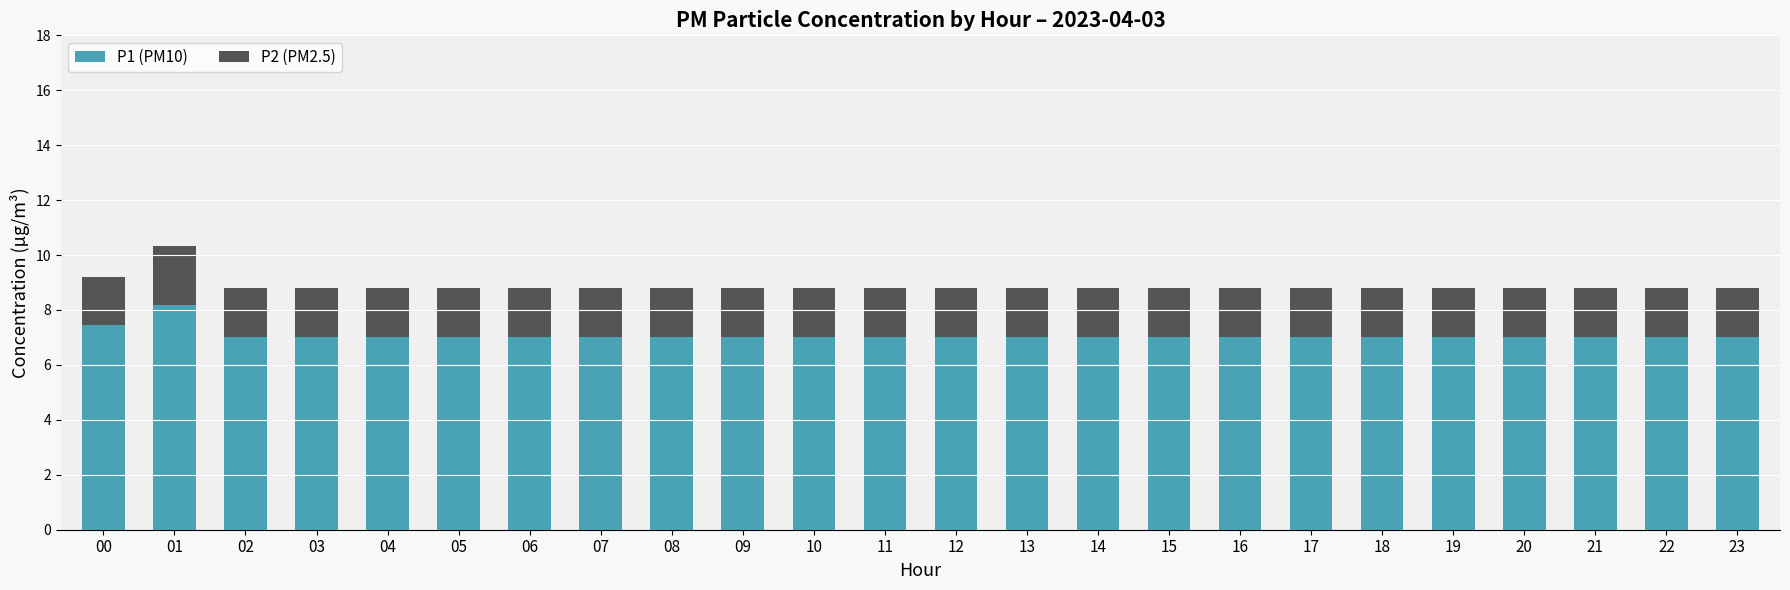

What are all the series names shown in the legend?

P1 (PM10), P2 (PM2.5)